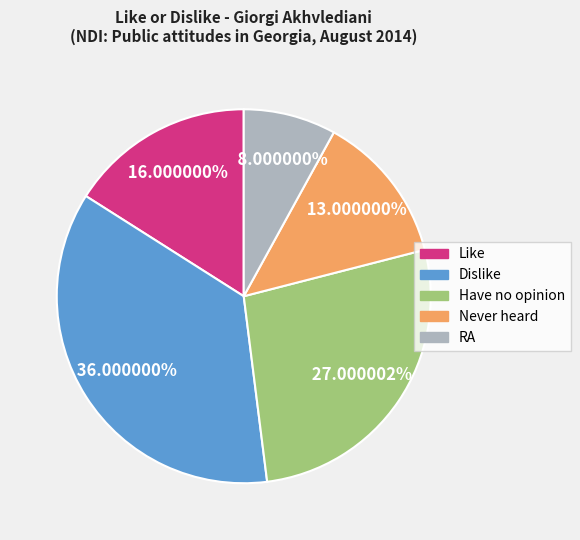

To the nearest percent, what percentage of the pie is RA?

8%